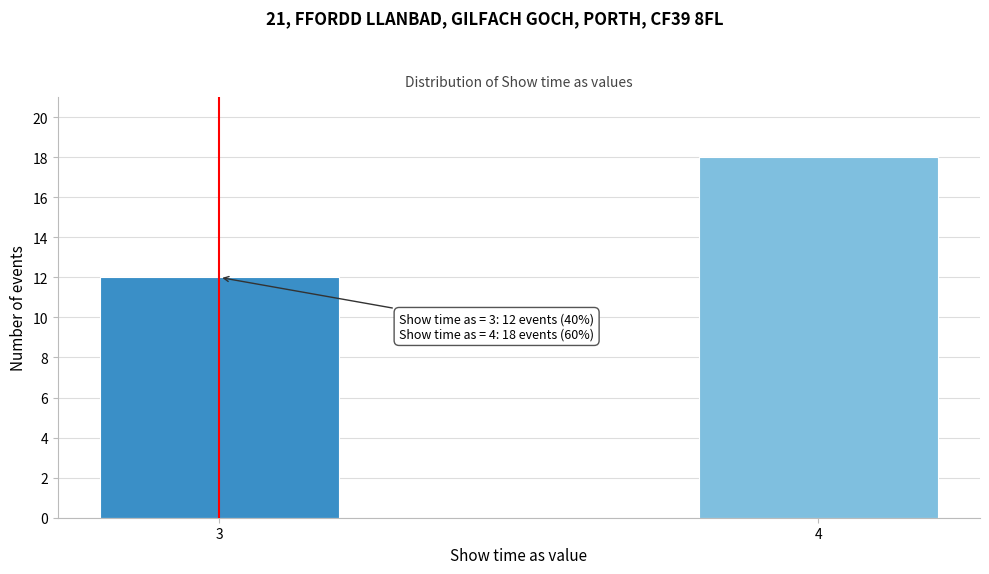

Reading right to left, extract all data points from this chart.

4=18	3=12